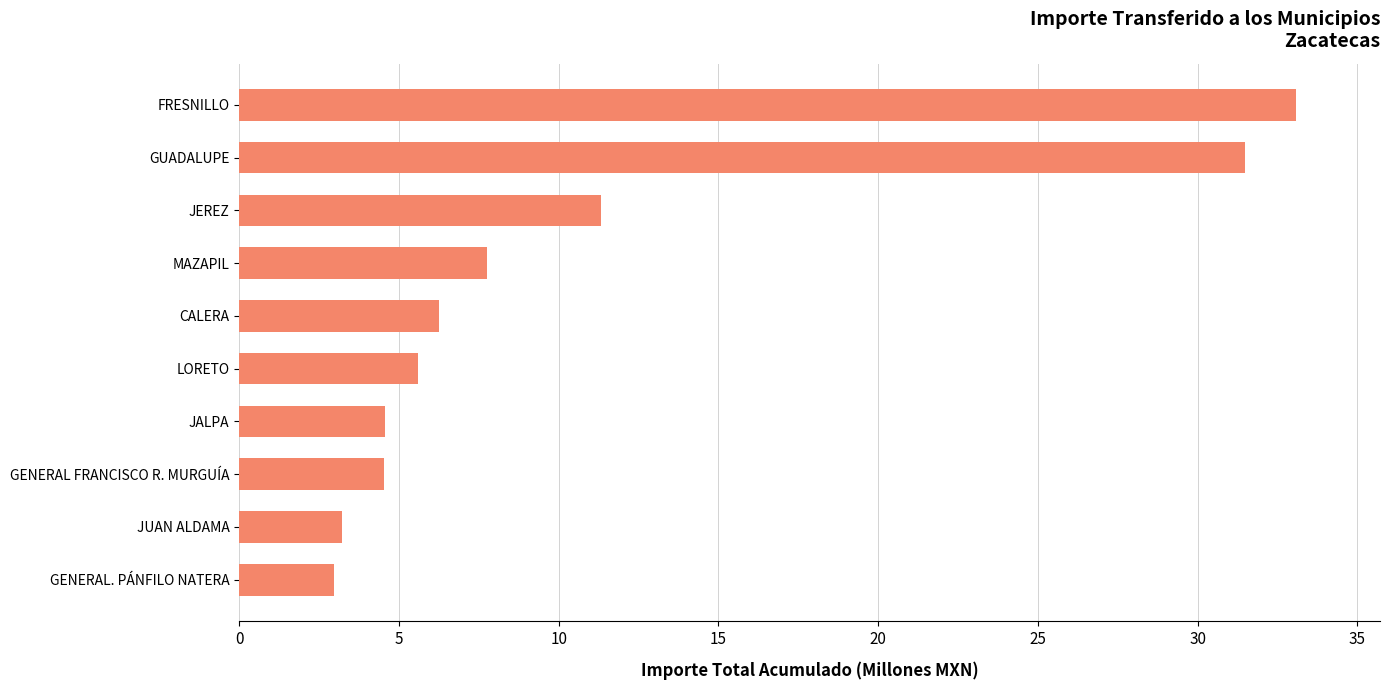

Does the chart contain stacked bars?

No